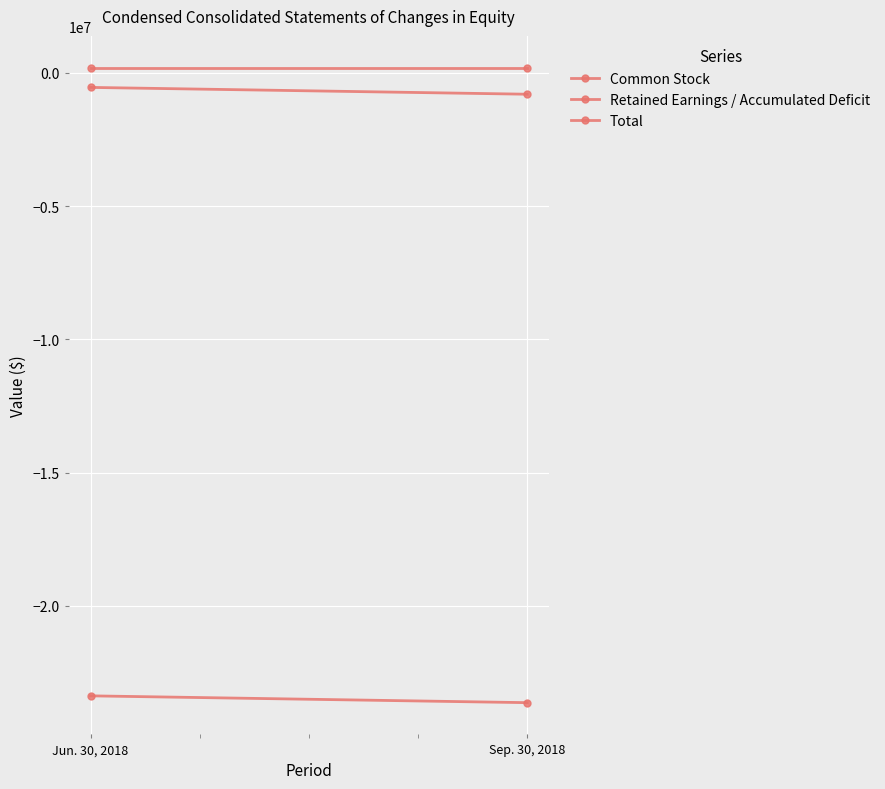

Between Jun. 30, 2018 and Sep. 30, 2018, which series saw the biggest shift?

Retained Earnings / Accumulated Deficit